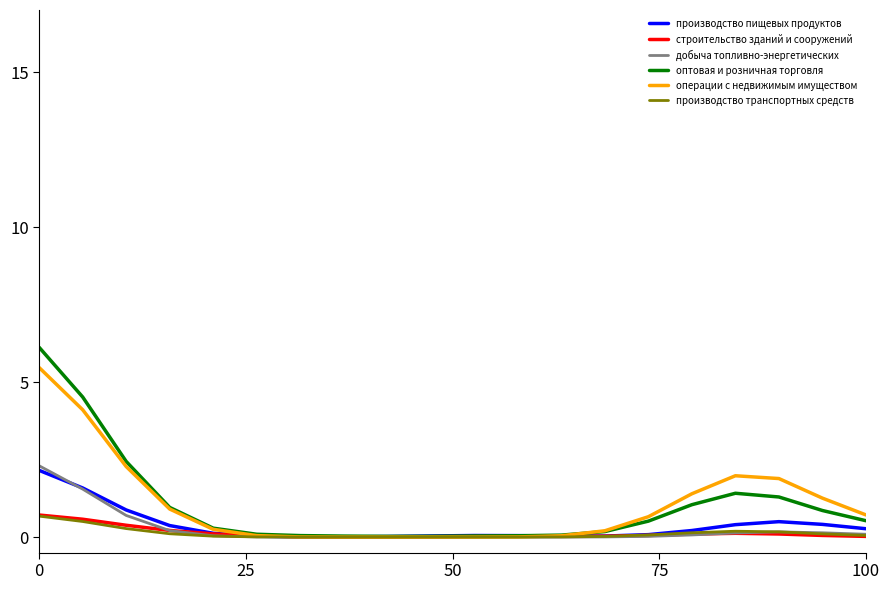

Which series has the largest range (max minus min)?

оптовая и розничная торговля